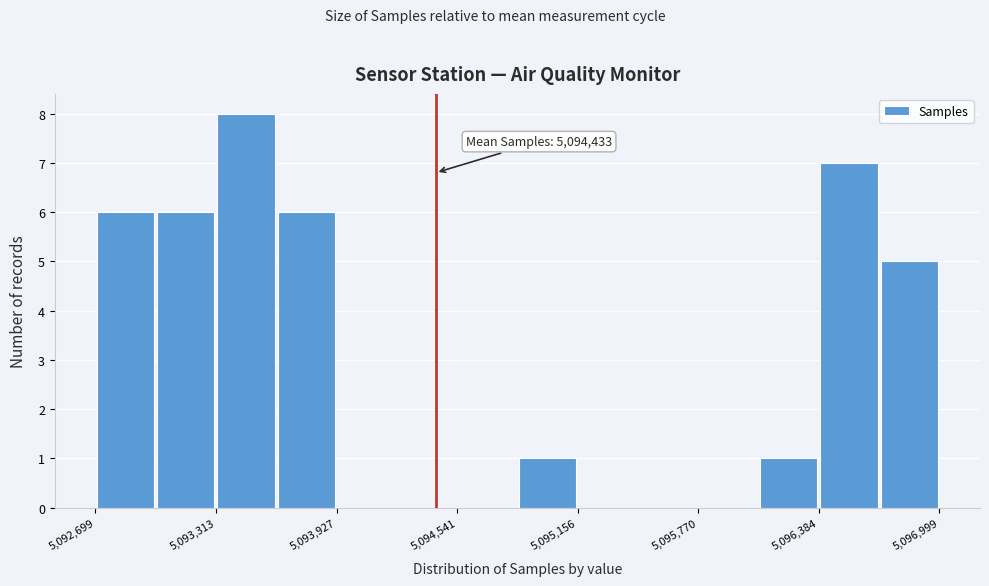

Read against the x-axis, roughly where is the centre of the tallest bar?

5093500